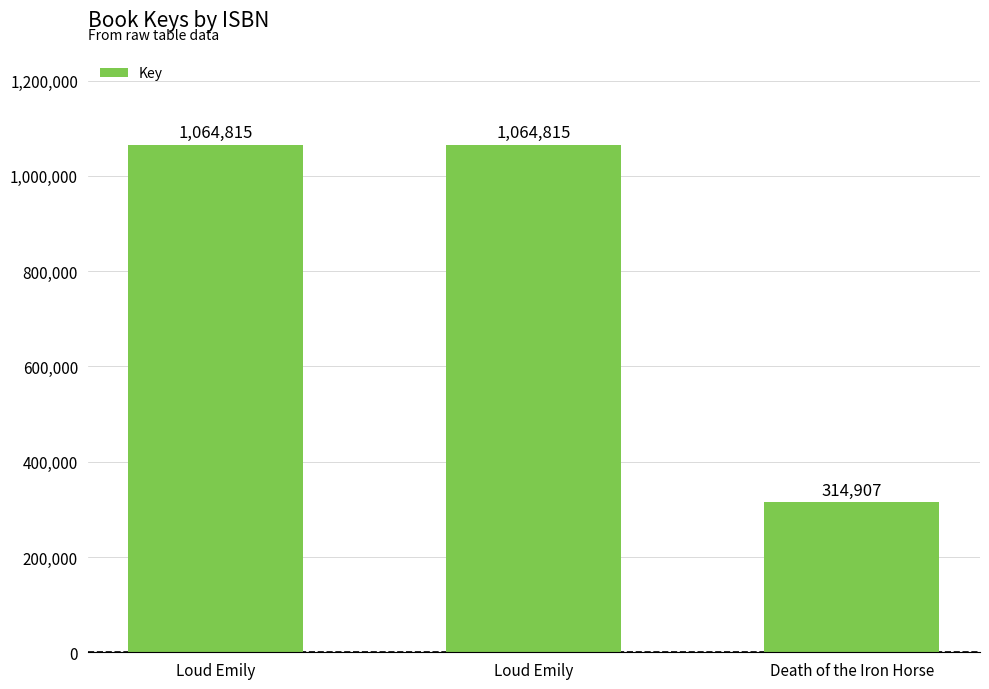

Are the bars horizontal?

No